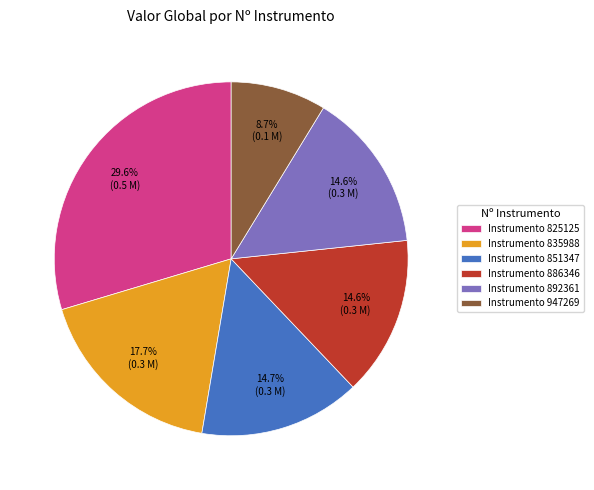

How many segments does this pie chart have?

6